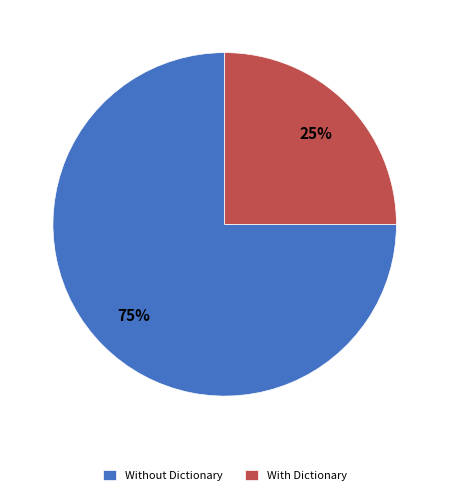

Is there a majority slice in this chart?

Yes